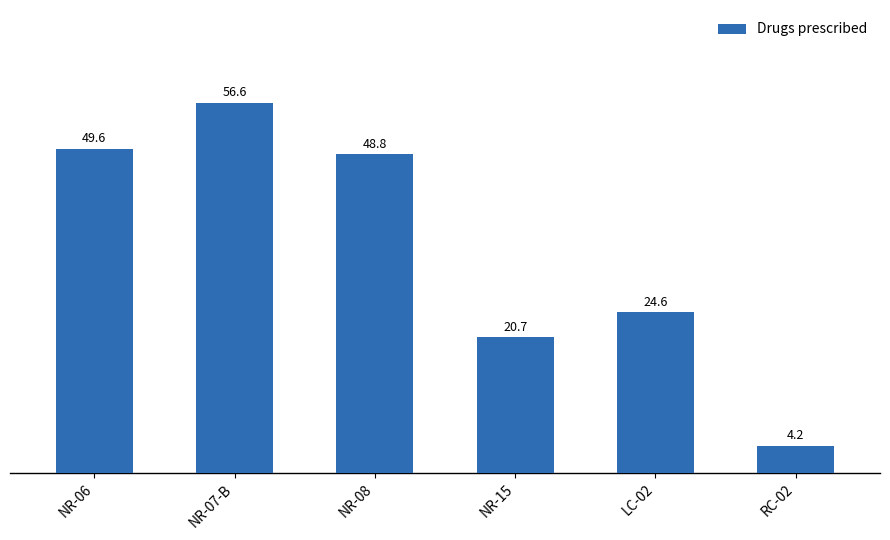

What position from the left is NR-08?

3